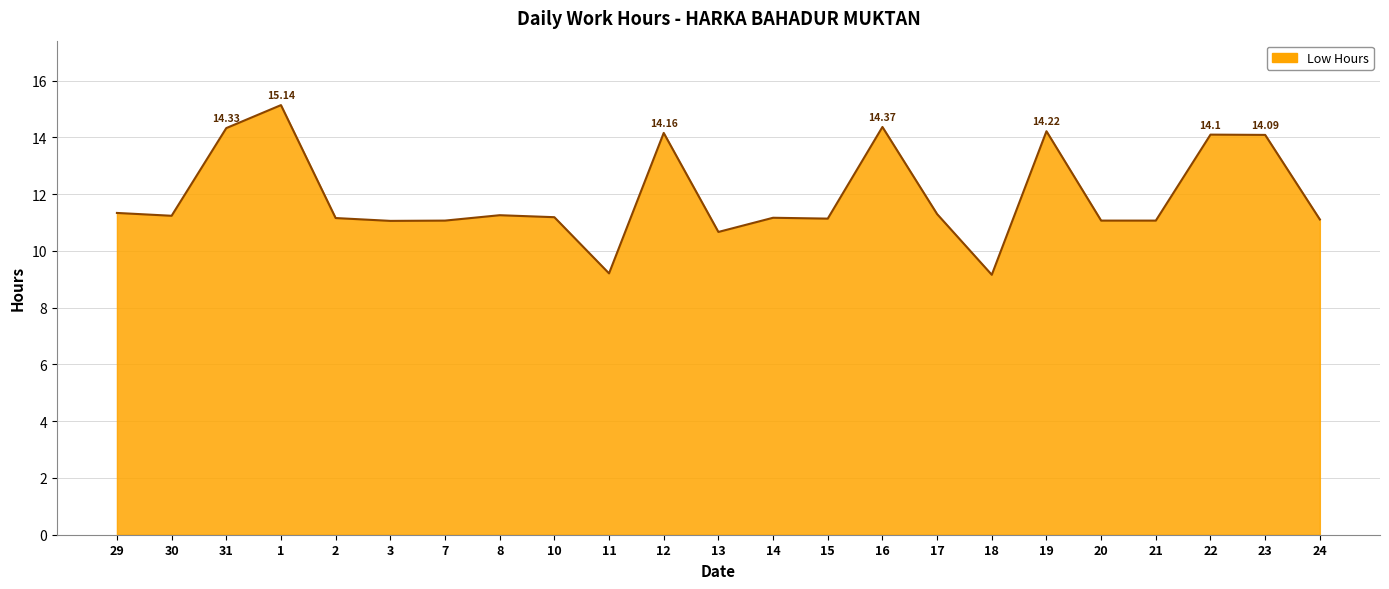

What is the ratio of the value at 31 to the value at 13?

1.3